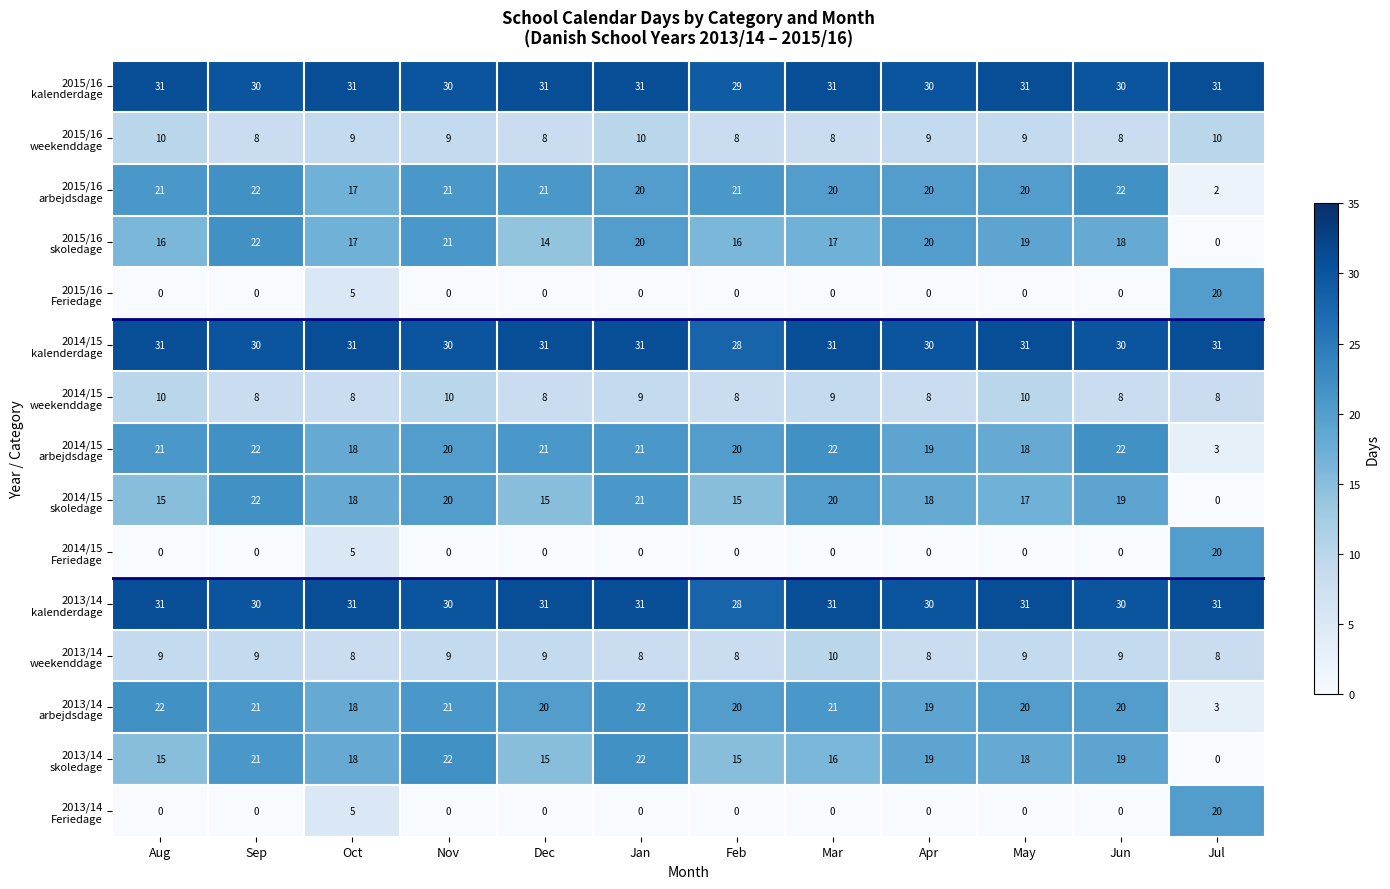

At which category is the sum across all series the highest?

Jan